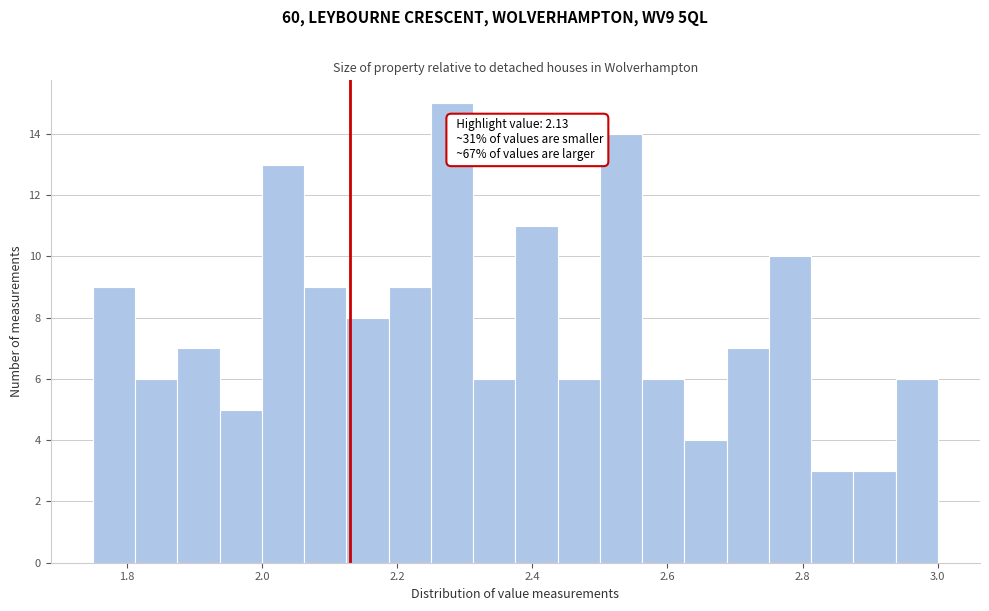

Read against the x-axis, roughly where is the centre of the tallest bar?

2.28